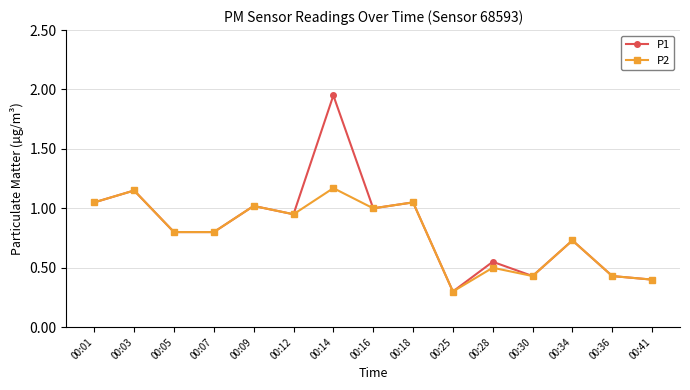

True or false: P2 has a value of 0.4 at 00:30.

True